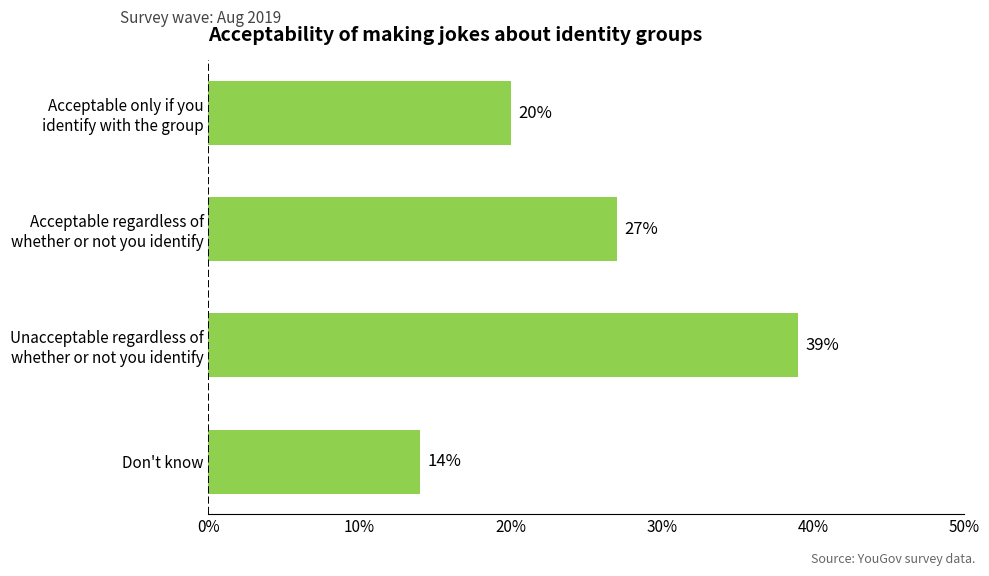

Which label corresponds to the largest value in the chart?

Unacceptable regardless of
whether or not you identify